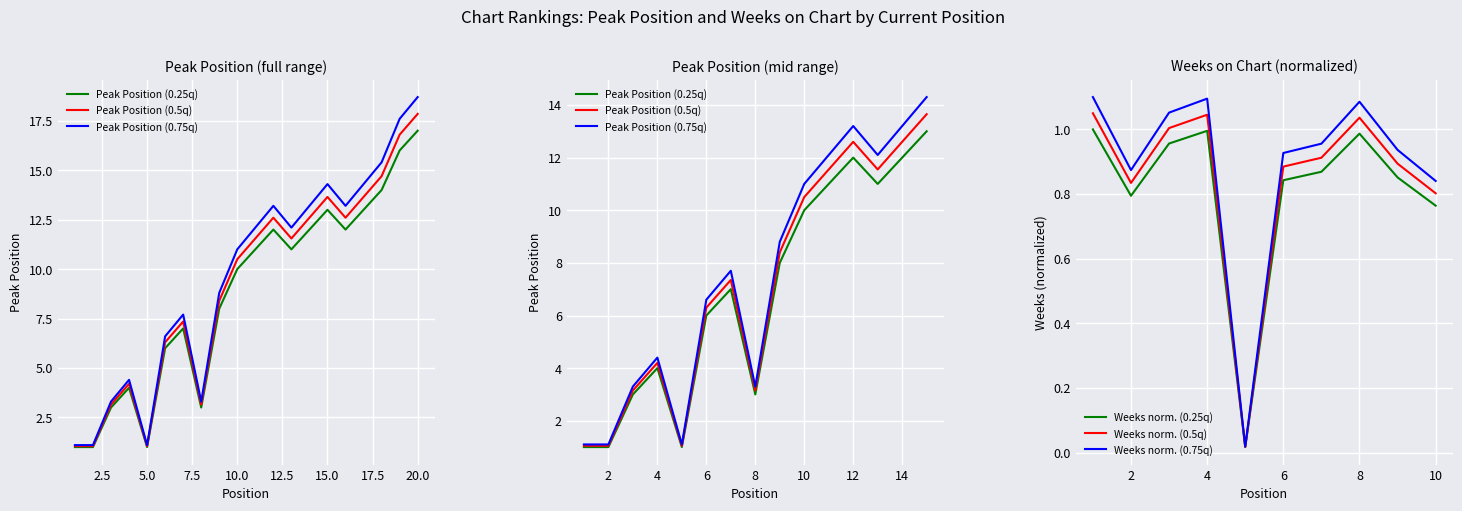

What is the ratio of the value at 7 to the value at 9?

0.9